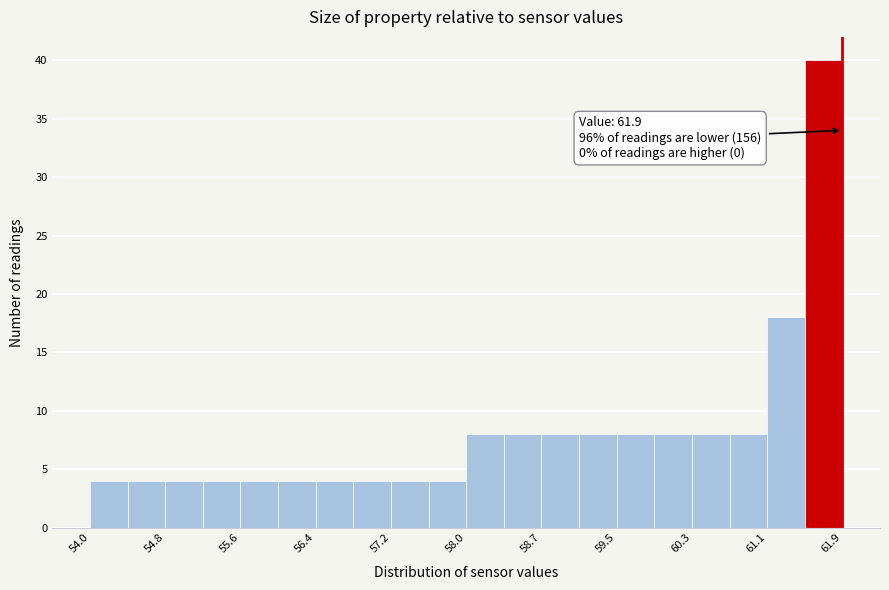

Read against the x-axis, roughly where is the centre of the tallest bar?

61.7